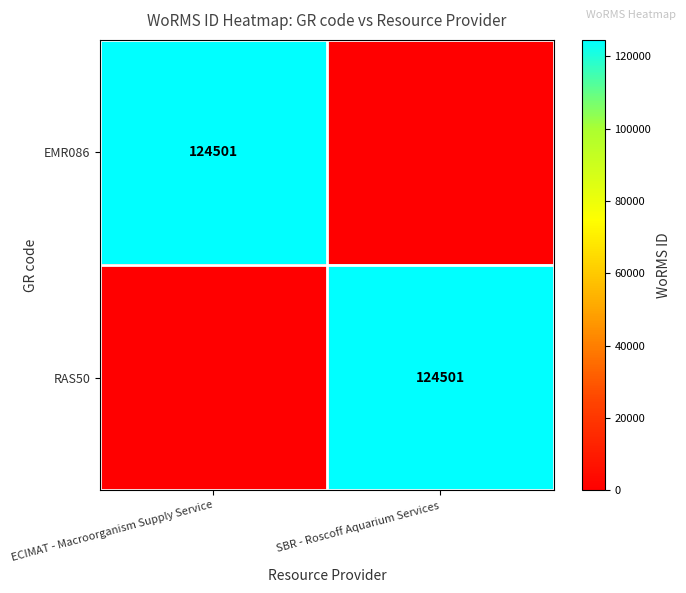

The value of RAS50 at SBR - Roscoff Aquarium Services is 124501. True or false?

True